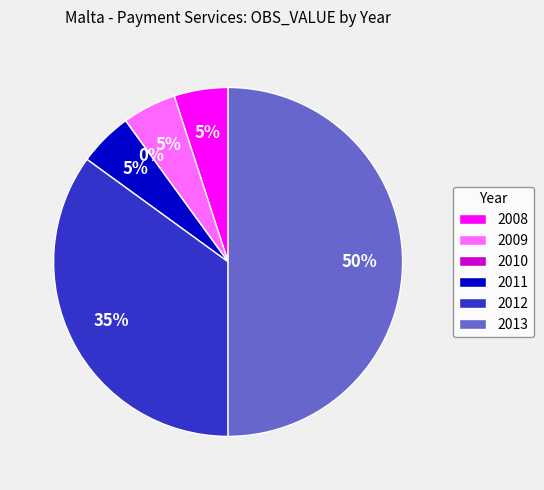

Which slice is the smallest?

2010